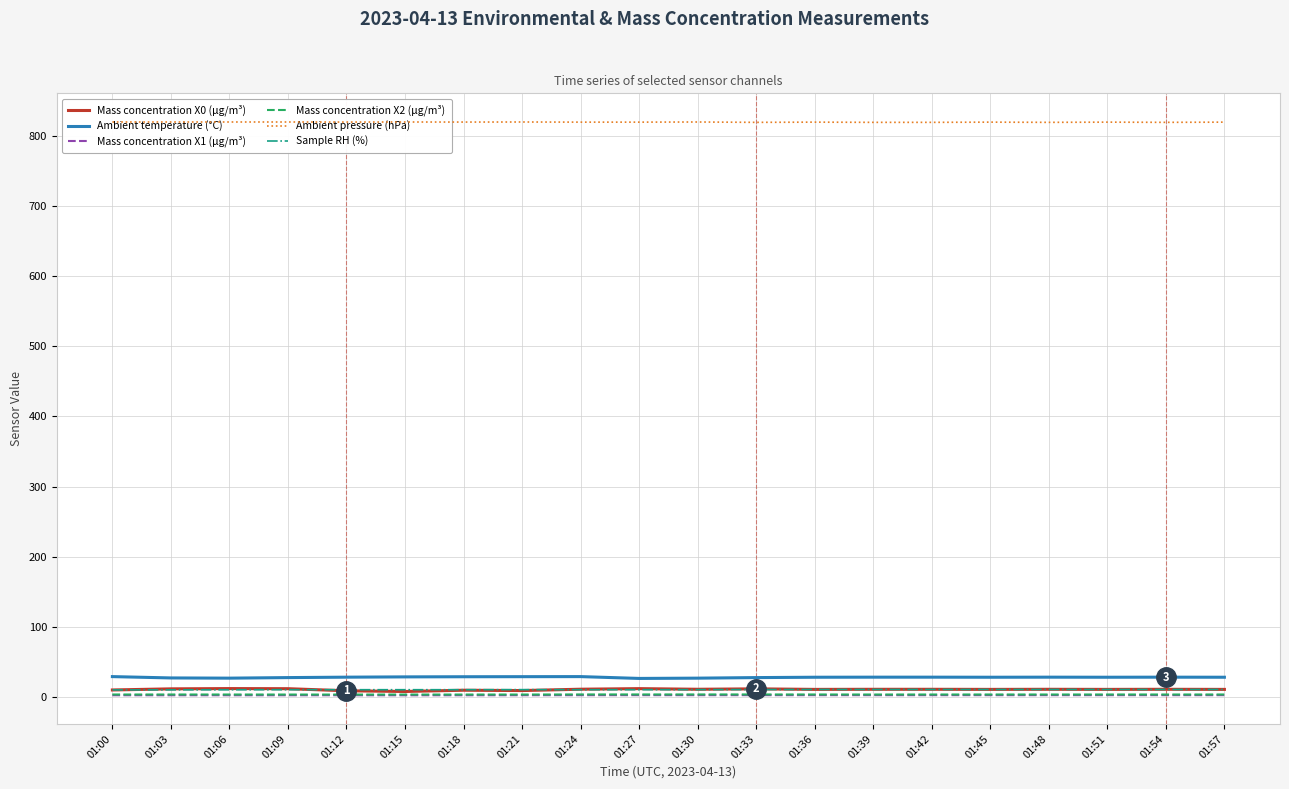

What are all the series names shown in the legend?

Mass concentration X0 (μg/m³), Ambient temperature (°C), Mass concentration X1 (μg/m³), Mass concentration X2 (μg/m³), Ambient pressure (hPa), Sample RH (%)